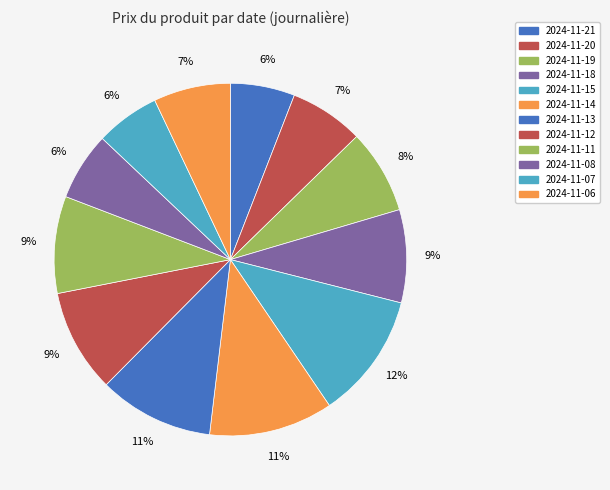

How many slices are in this pie chart?

12